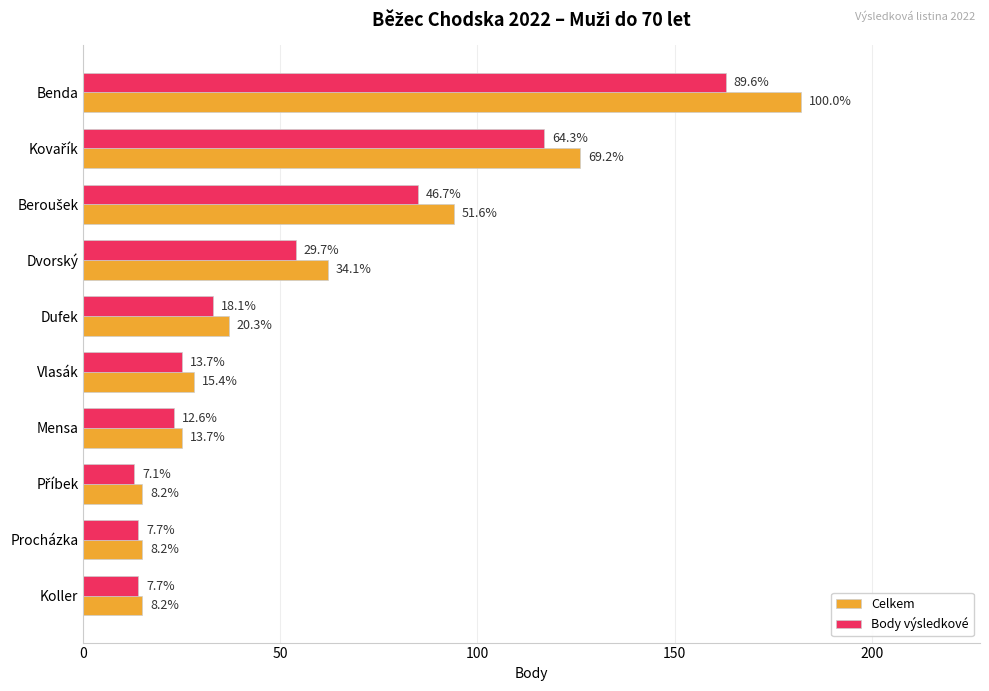

What are all the series names shown in the legend?

Celkem, Body výsledkové